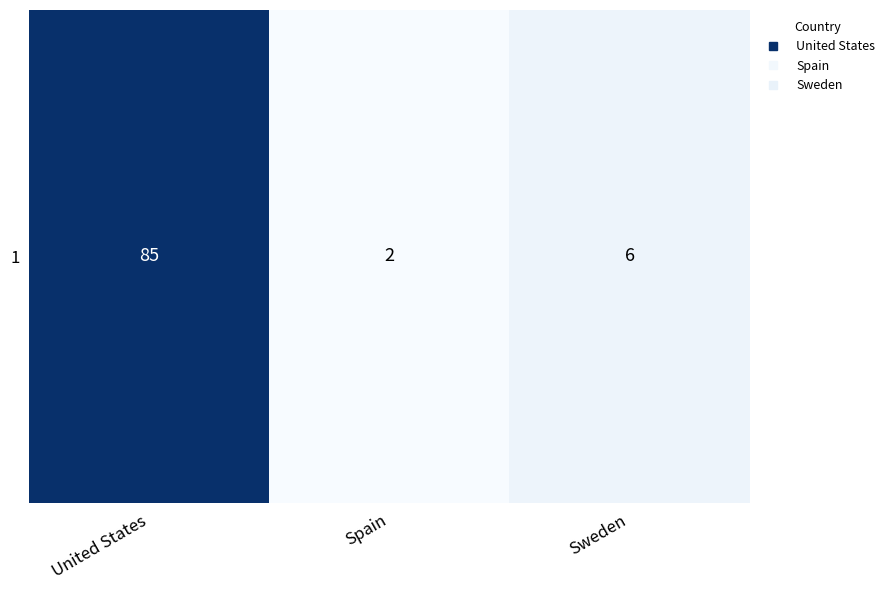

What is the smallest value displayed?

2